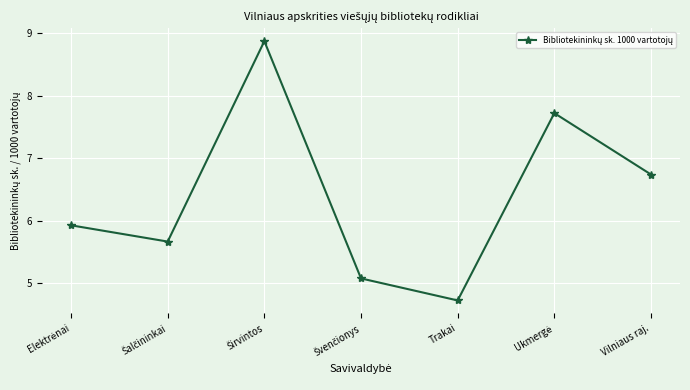

Between Vilniaus raj. and Trakai, which is larger?

Vilniaus raj.